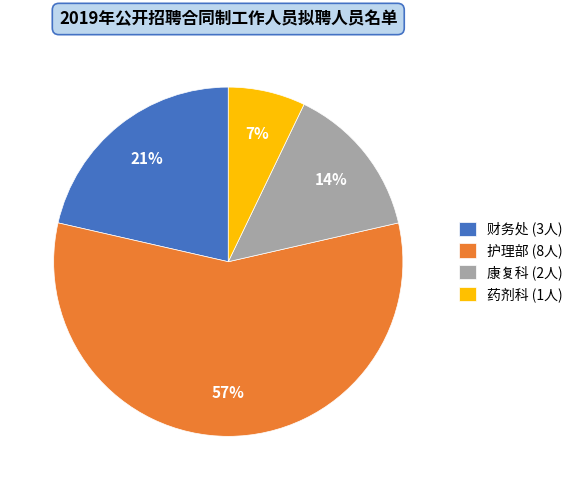

What is the smallest slice in the pie chart?

药剂科